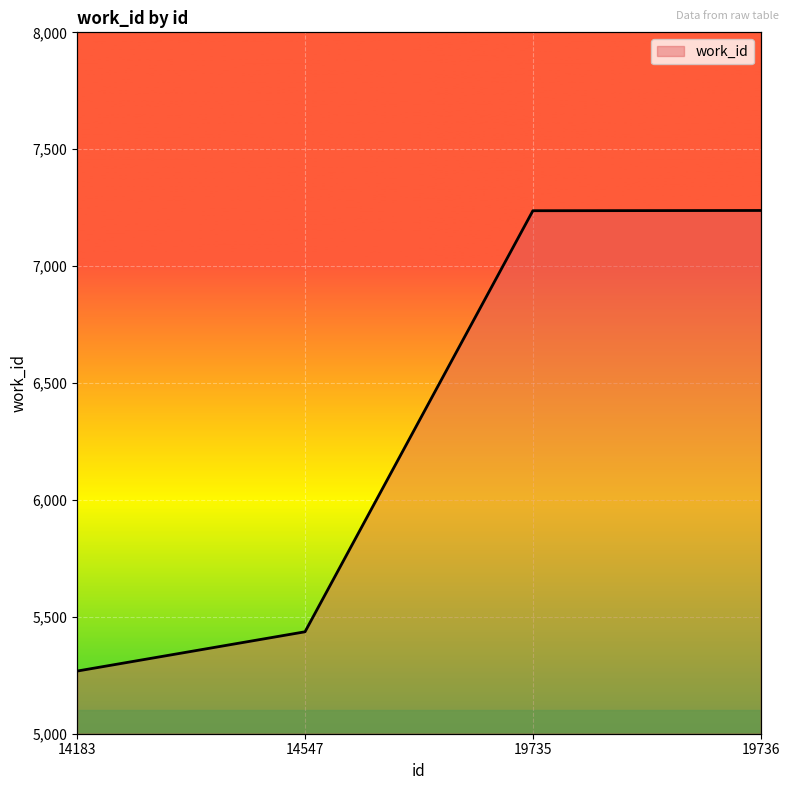

What is the change in value from 19735 to 19736?

+1